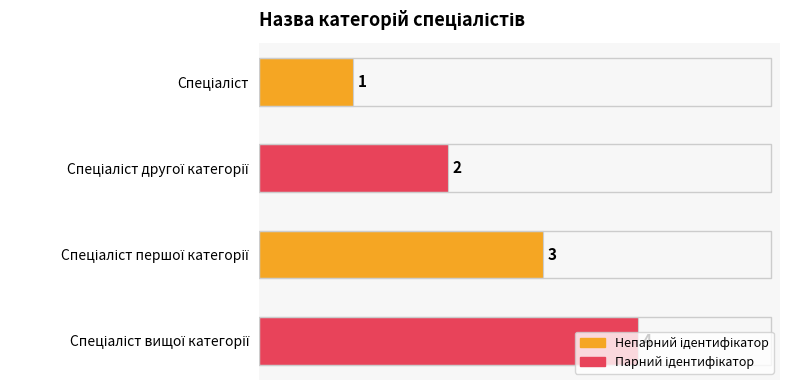

Does the chart contain any negative values?

No